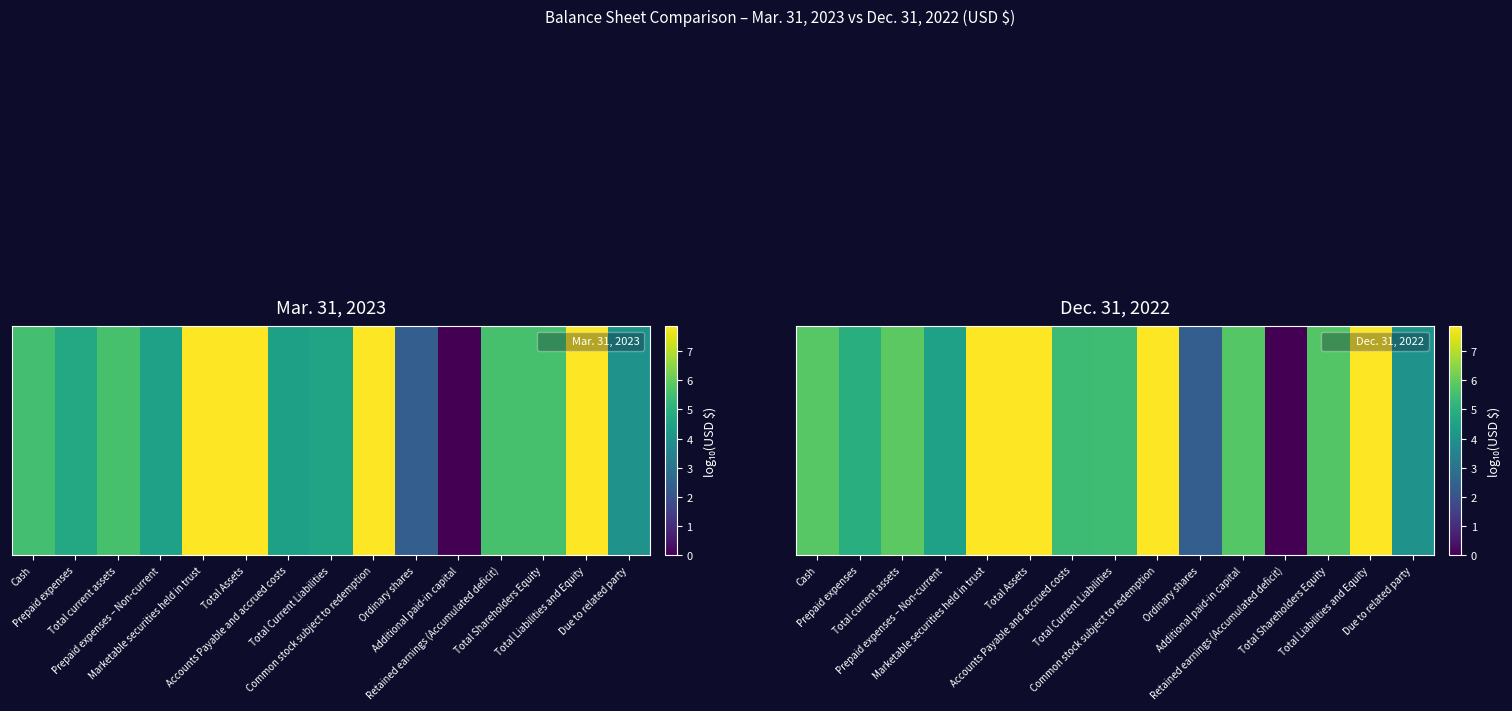

What is the maximum value shown in the chart?

7.9